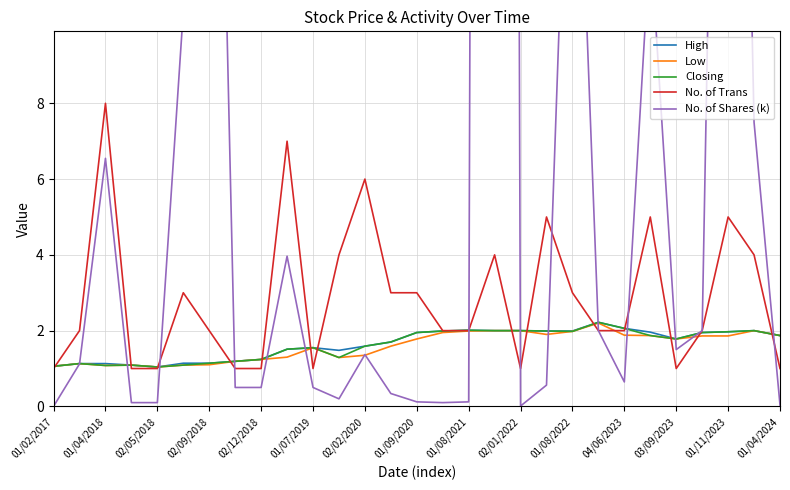

True or false: Closing has a value of 1.9 at 01/09/2020.

True